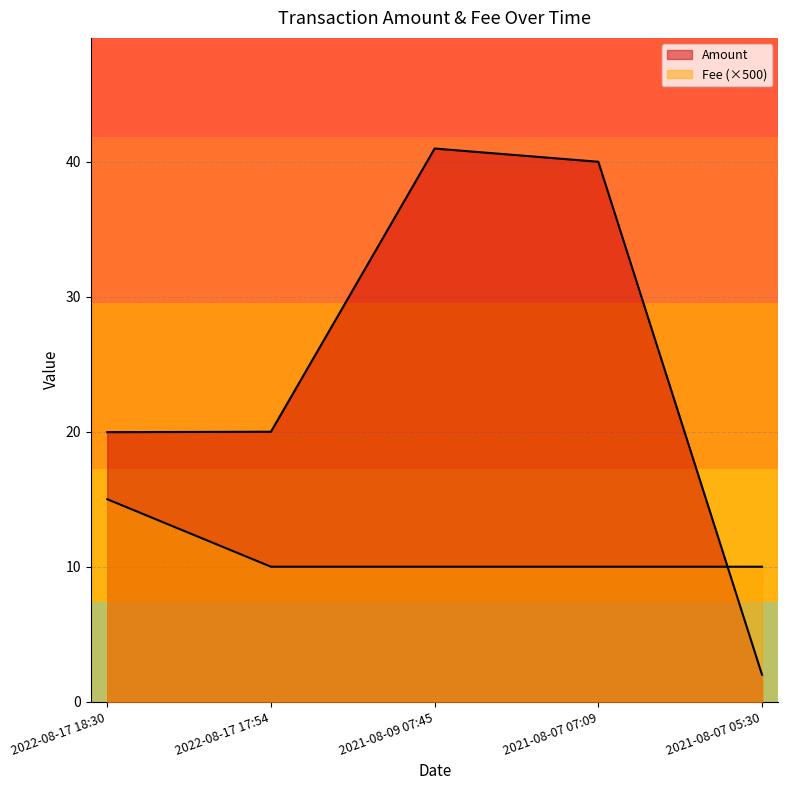

Read the Amount value at 2021-08-07 05:30.

2.0